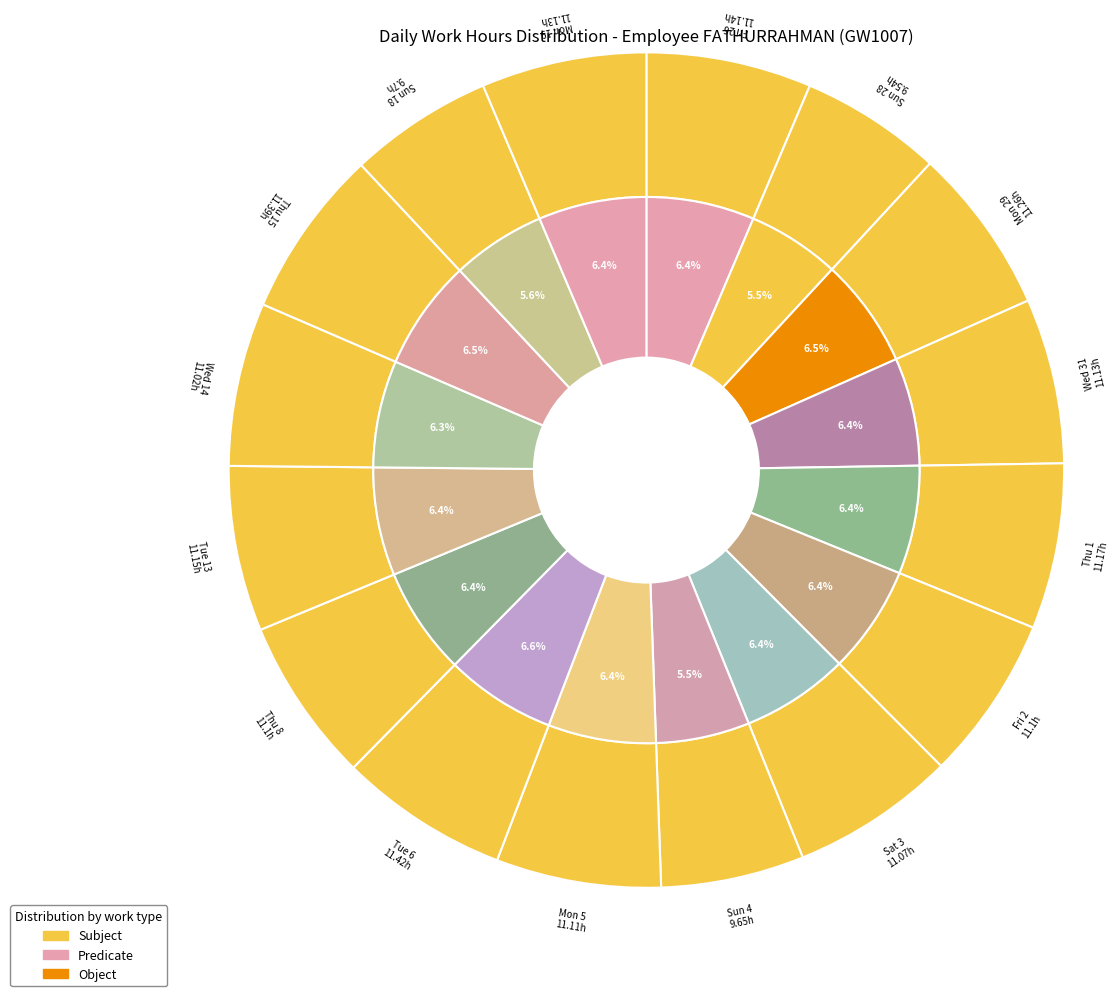

True or false: Wed 31 accounts for 20% of the total.

False